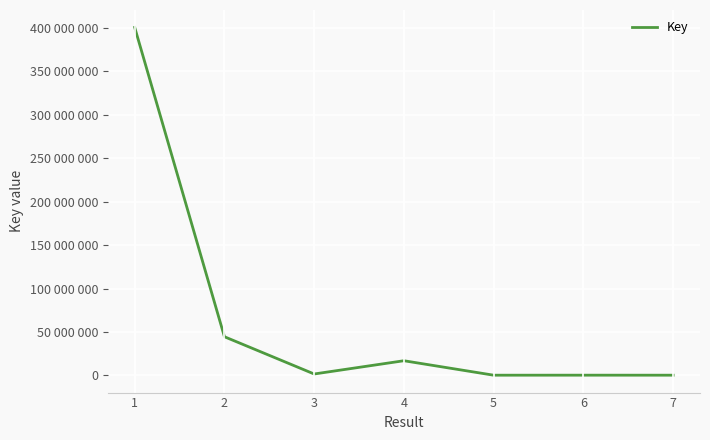

Is this an area chart (filled region under the line)?

No